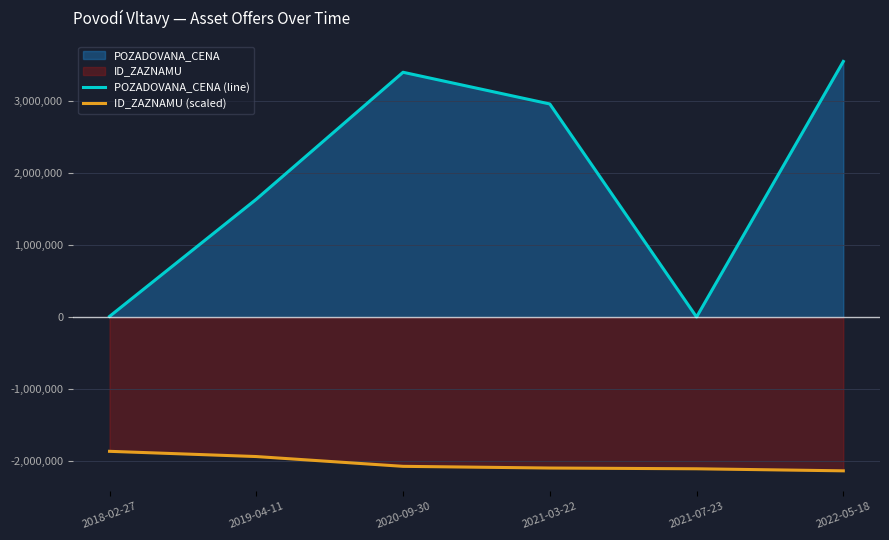

Which series changed the most between 2020-09-30 and 2021-03-22?

POZADOVANA_CENA (line)